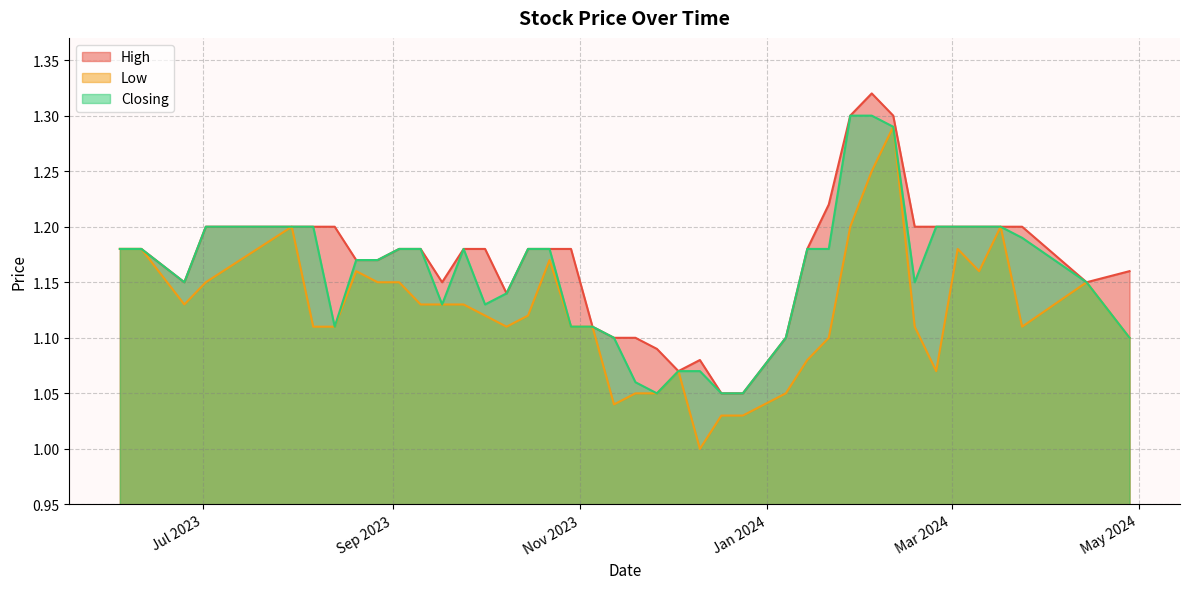

What is the maximum value for Low?

1.3